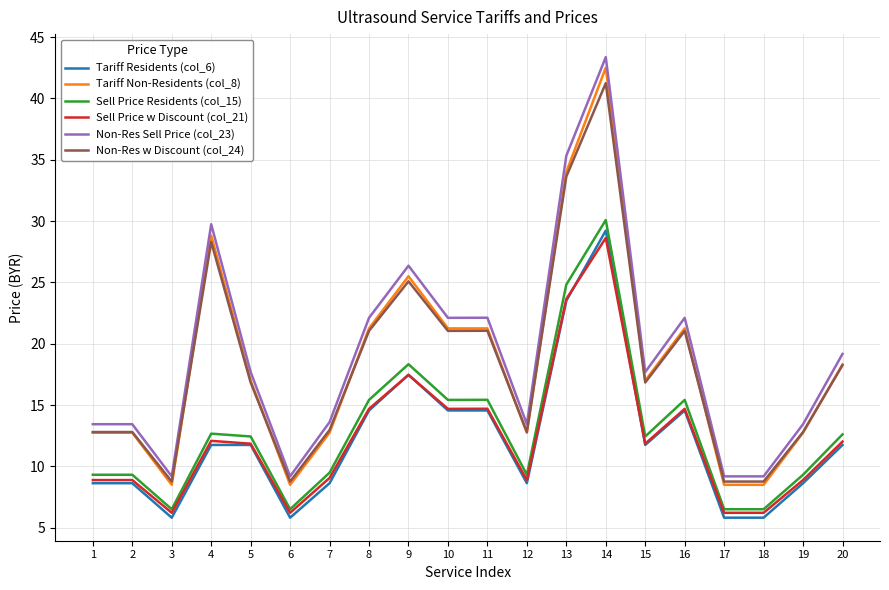

At which label does Tariff Non-Residents (col_8) first exceed 17?

4